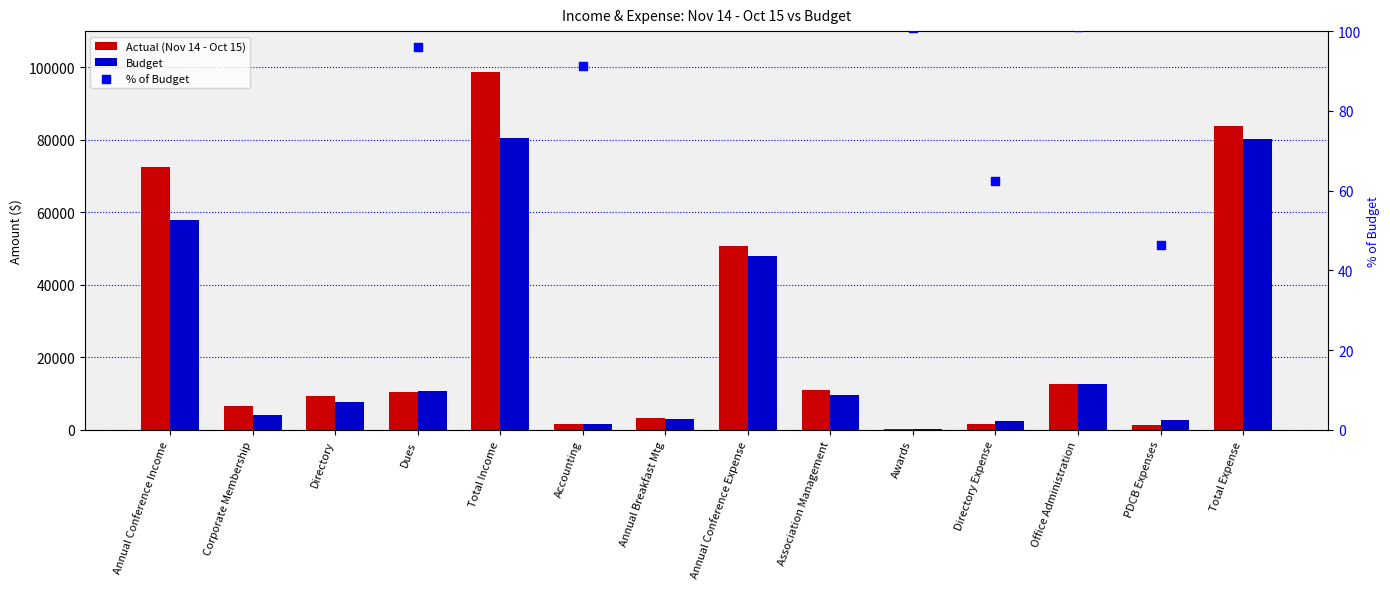

Which series has the largest total across all categories?

Actual (Nov 14 - Oct 15)